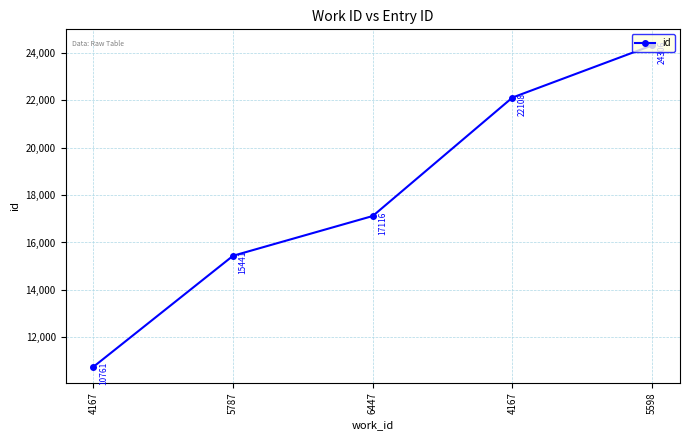

What is the difference between the maximum and second lowest values?

8865